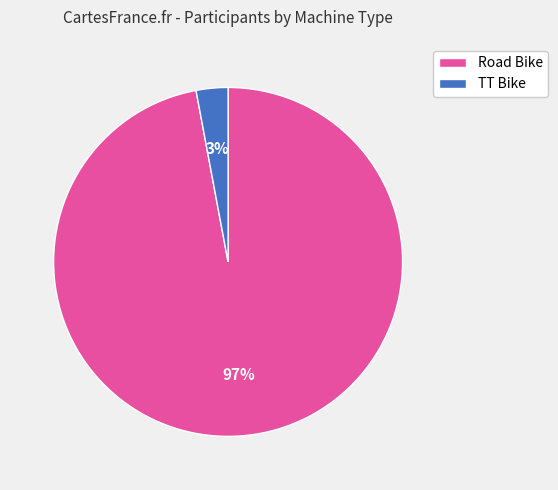

Count the number of slices in the pie.

2